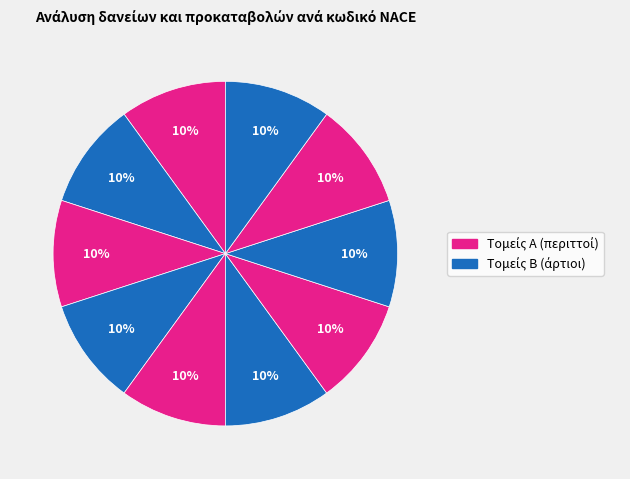

Count the number of slices in the pie.

10